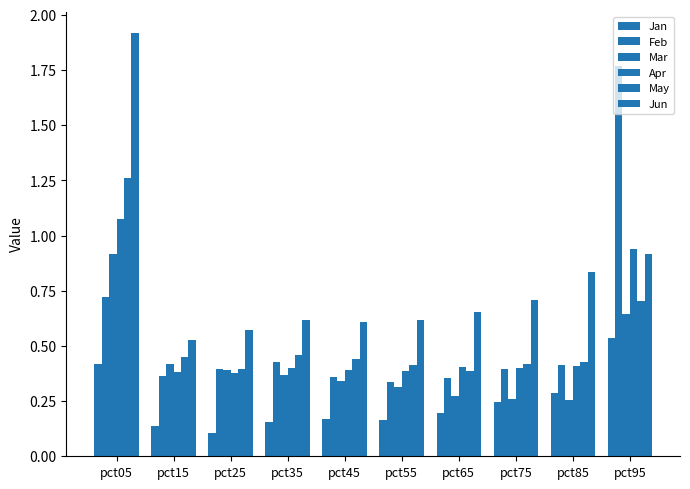

Are the bars horizontal?

No